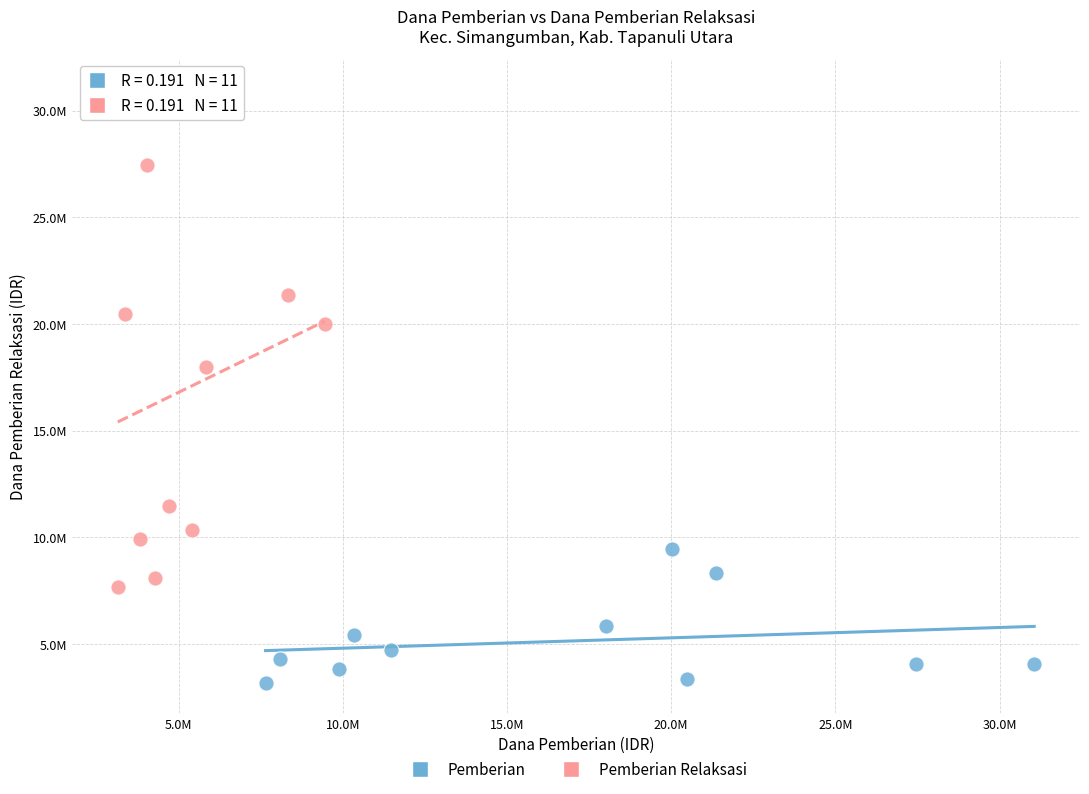

Which series has the largest Y range (max minus min)?

Pemberian Relaksasi